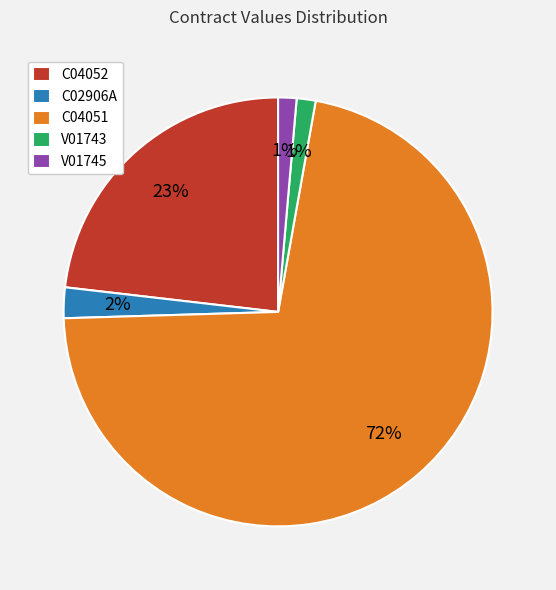

Is it true that C04052 is 35% of the pie?

False